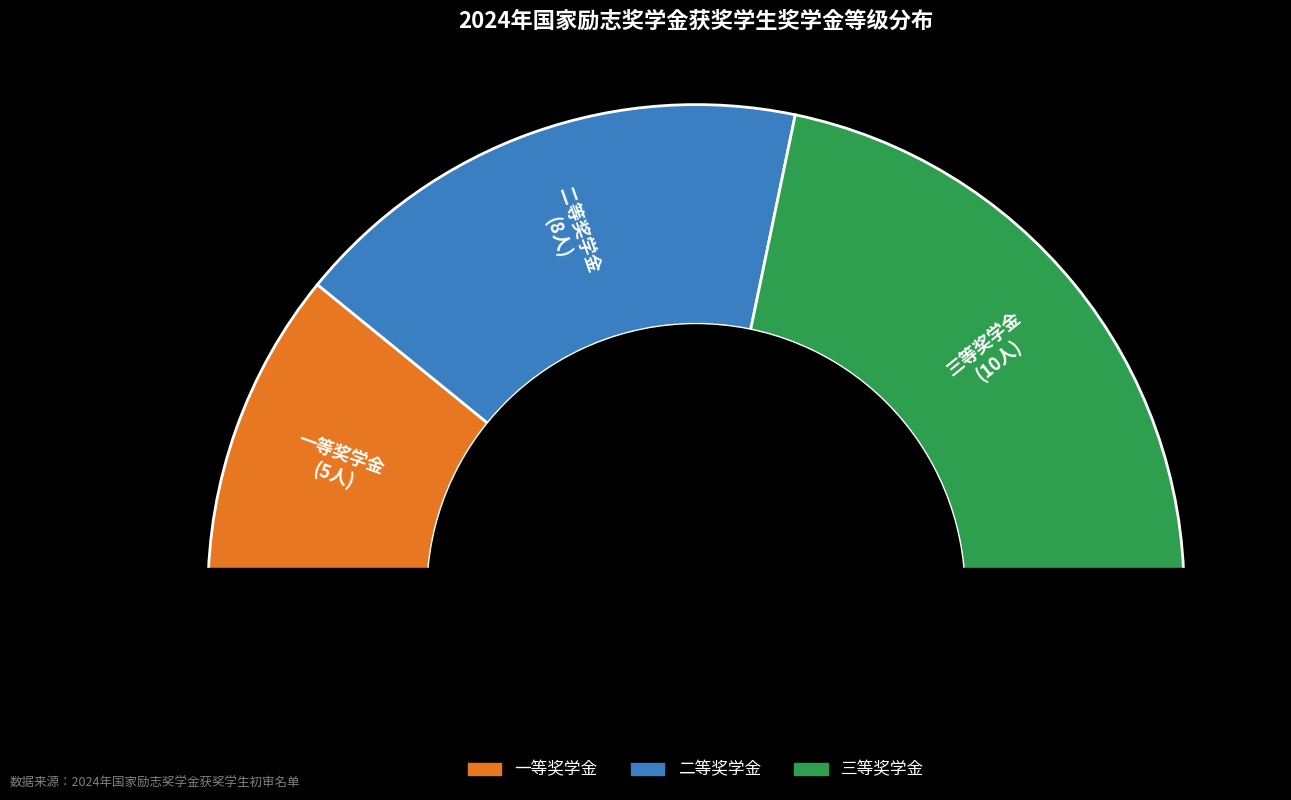

Combined, do 一等奖学金 and 二等奖学金 account for over 50%?

Yes